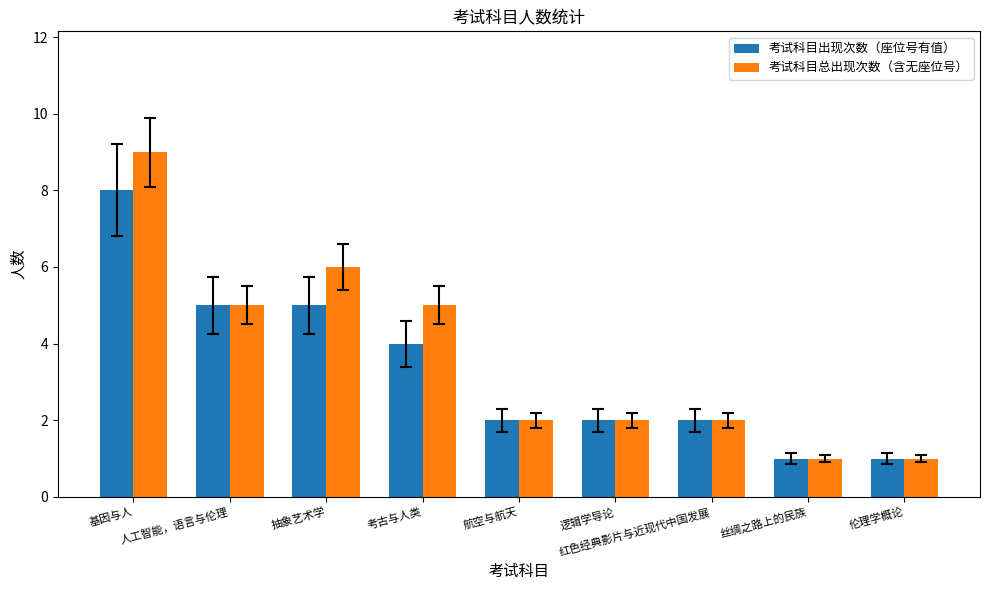

What is the value of the 考试科目总出现次数（含无座位号） bar at the 2nd from the left?

5